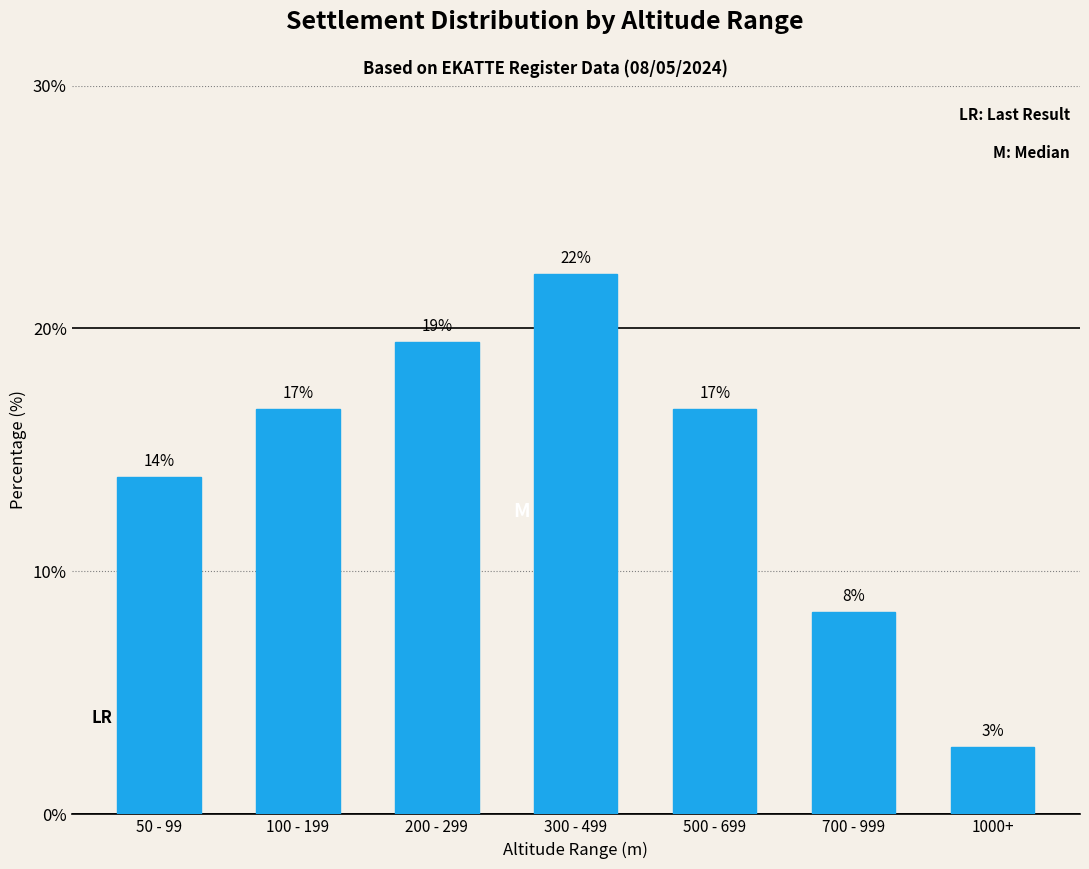

What is the value of the 7th bar from the left?

2.8